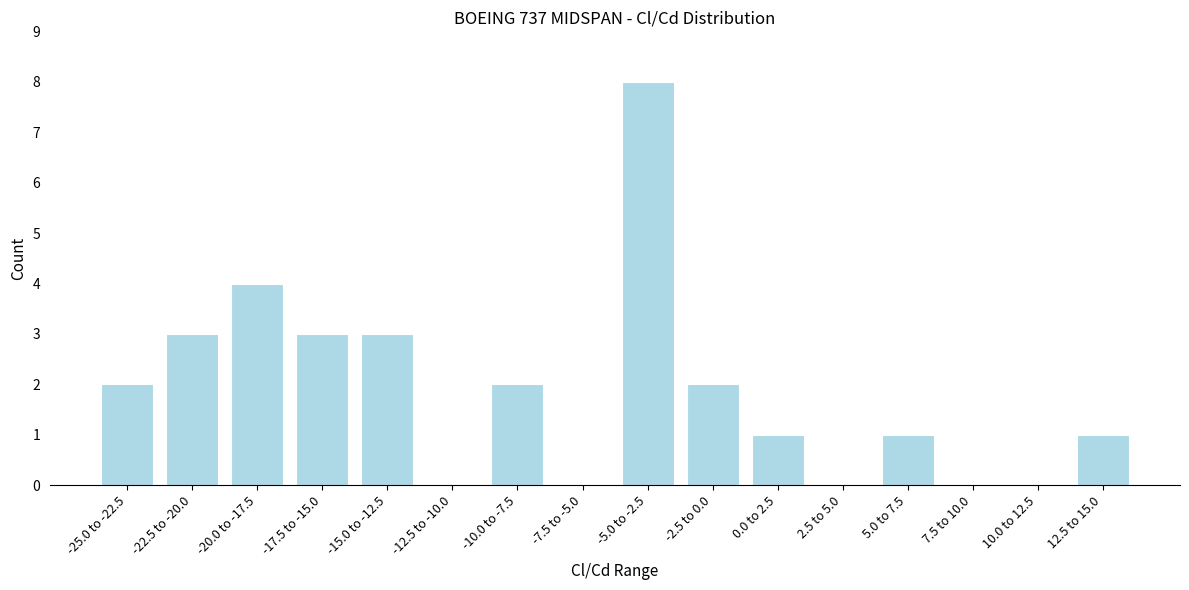

Reading right to left, extract all data points from this chart.

12.5 to 15.0=1	10.0 to 12.5=0	7.5 to 10.0=0	5.0 to 7.5=1	2.5 to 5.0=0	0.0 to 2.5=1	-2.5 to 0.0=2	-5.0 to -2.5=8	-7.5 to -5.0=0	-10.0 to -7.5=2	-12.5 to -10.0=0	-15.0 to -12.5=3	-17.5 to -15.0=3	-20.0 to -17.5=4	-22.5 to -20.0=3	-25.0 to -22.5=2